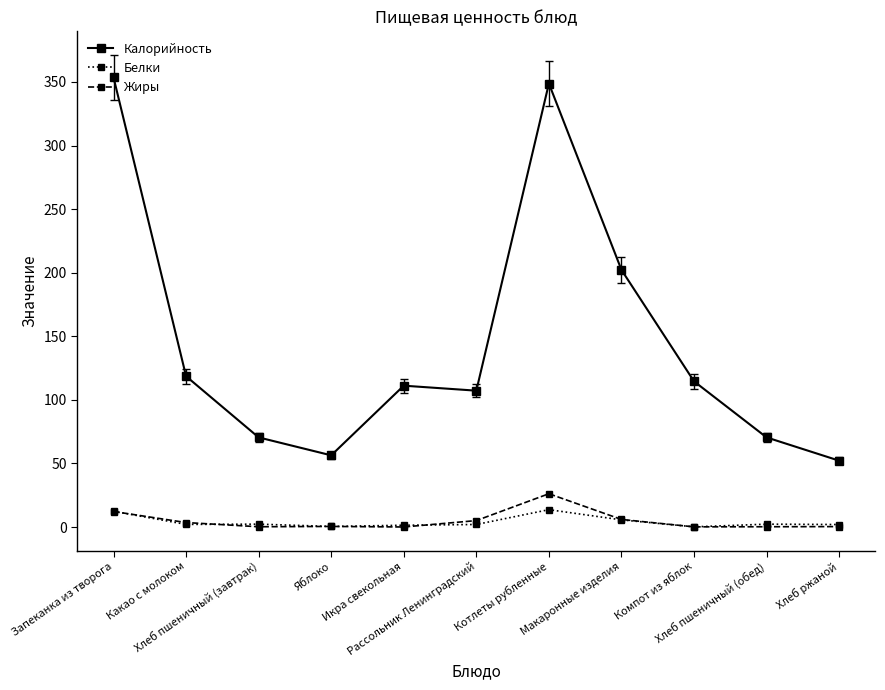

Does the chart display data point markers on the line(s)?

Yes